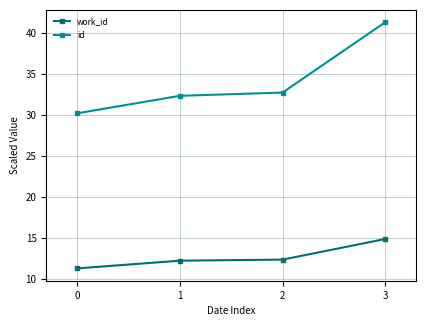

Is the value of id at 3 greater than the value of work_id at 3?

Yes